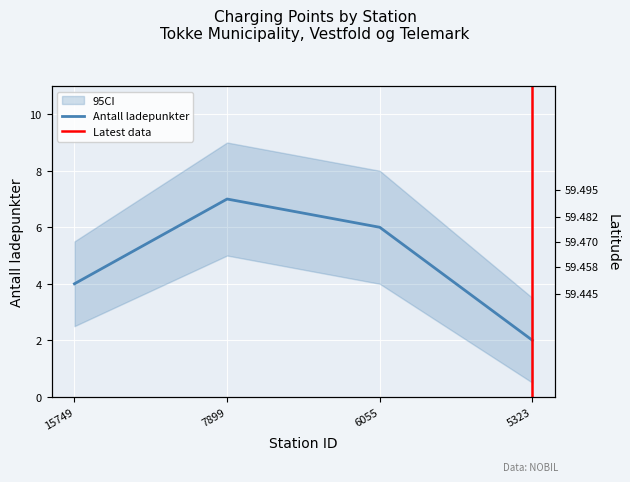

The value of Latitude at 15749 is 59.5. True or false?

True